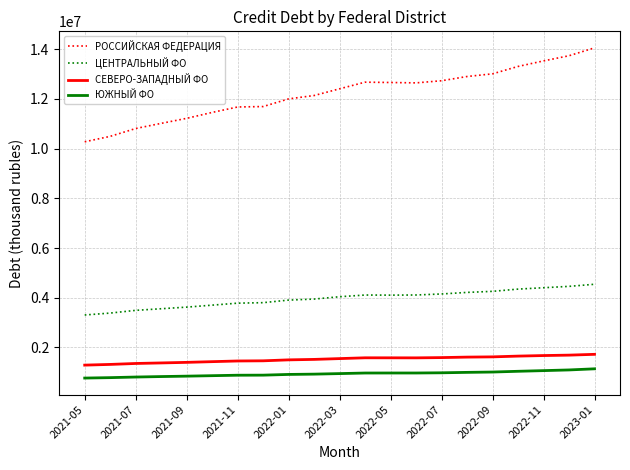

Which series has the largest total across all categories?

РОССИЙСКАЯ ФЕДЕРАЦИЯ